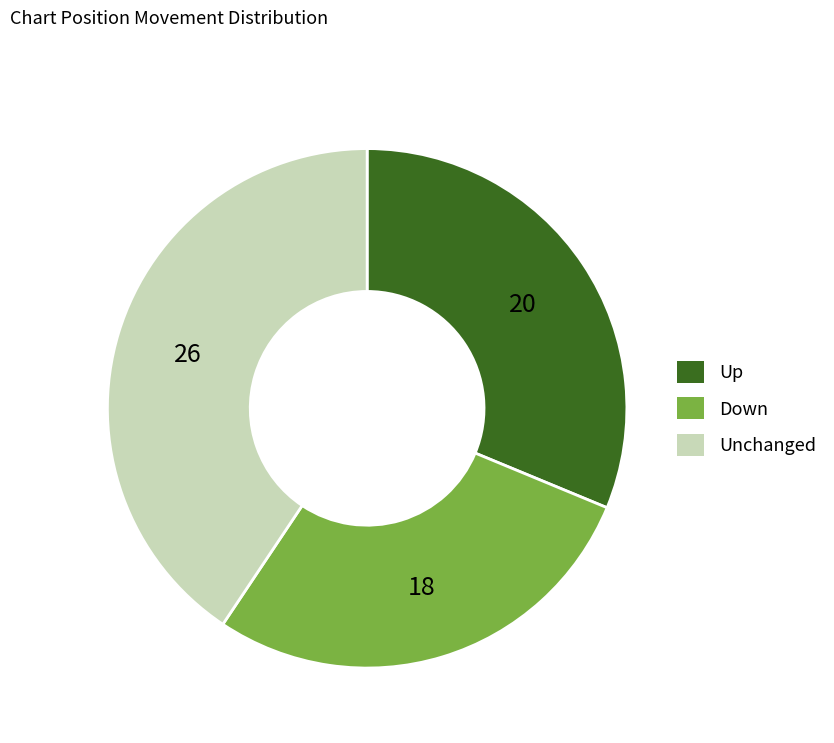

Is it true that Up is 26% of the pie?

False